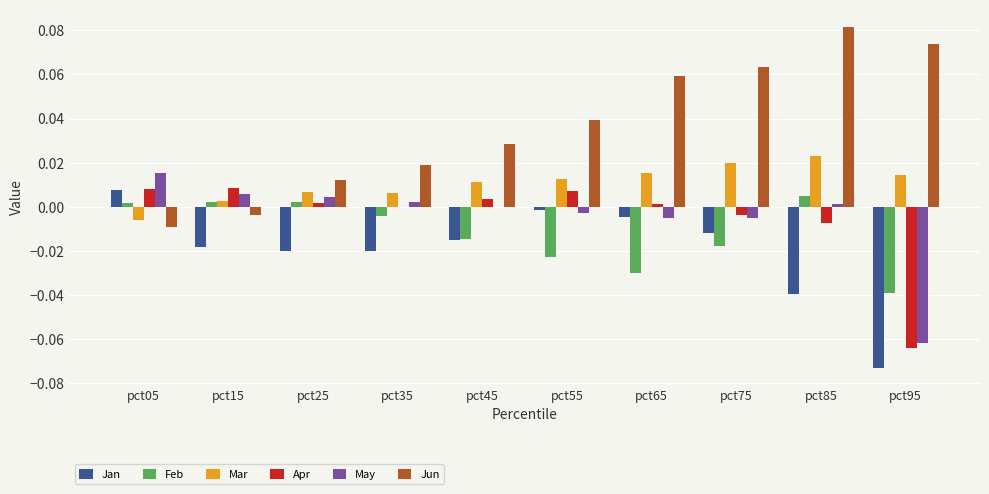

Which series changed the most between pct05 and pct55?

Jun